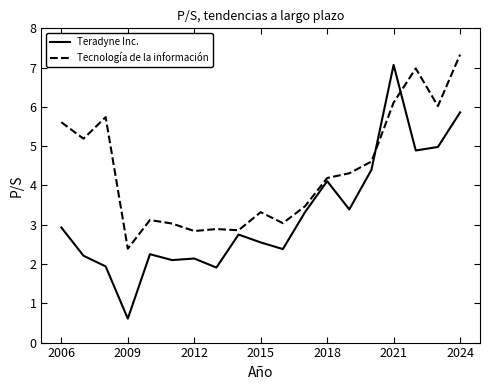

What is the minimum value for Teradyne Inc.?

0.6